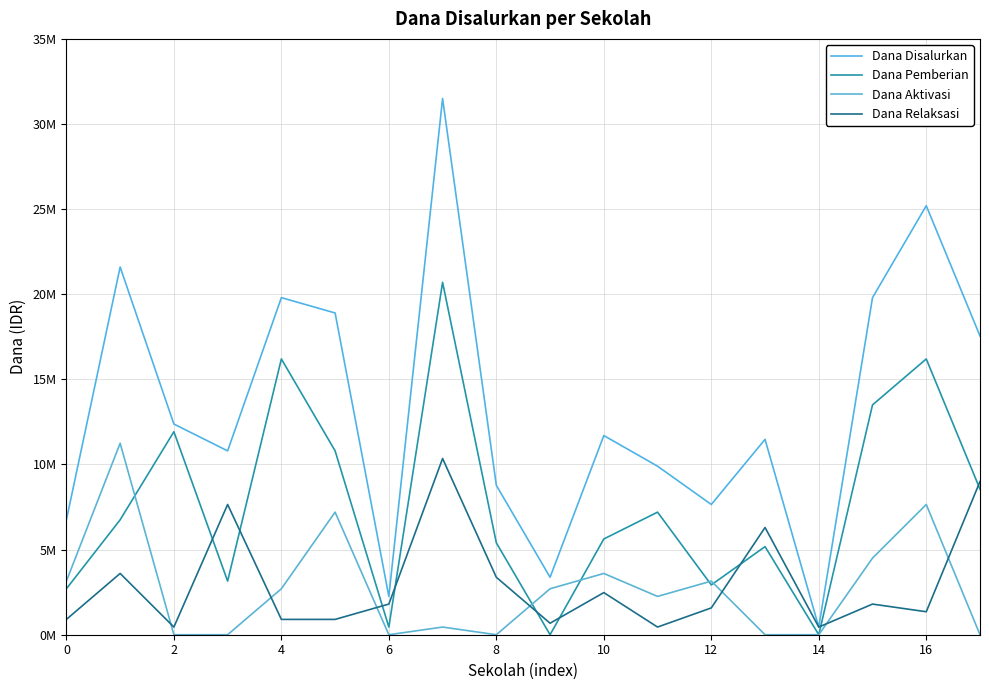

Rank the series by their maximum value, from lowest to highest.

Dana Relaksasi, Dana Aktivasi, Dana Pemberian, Dana Disalurkan